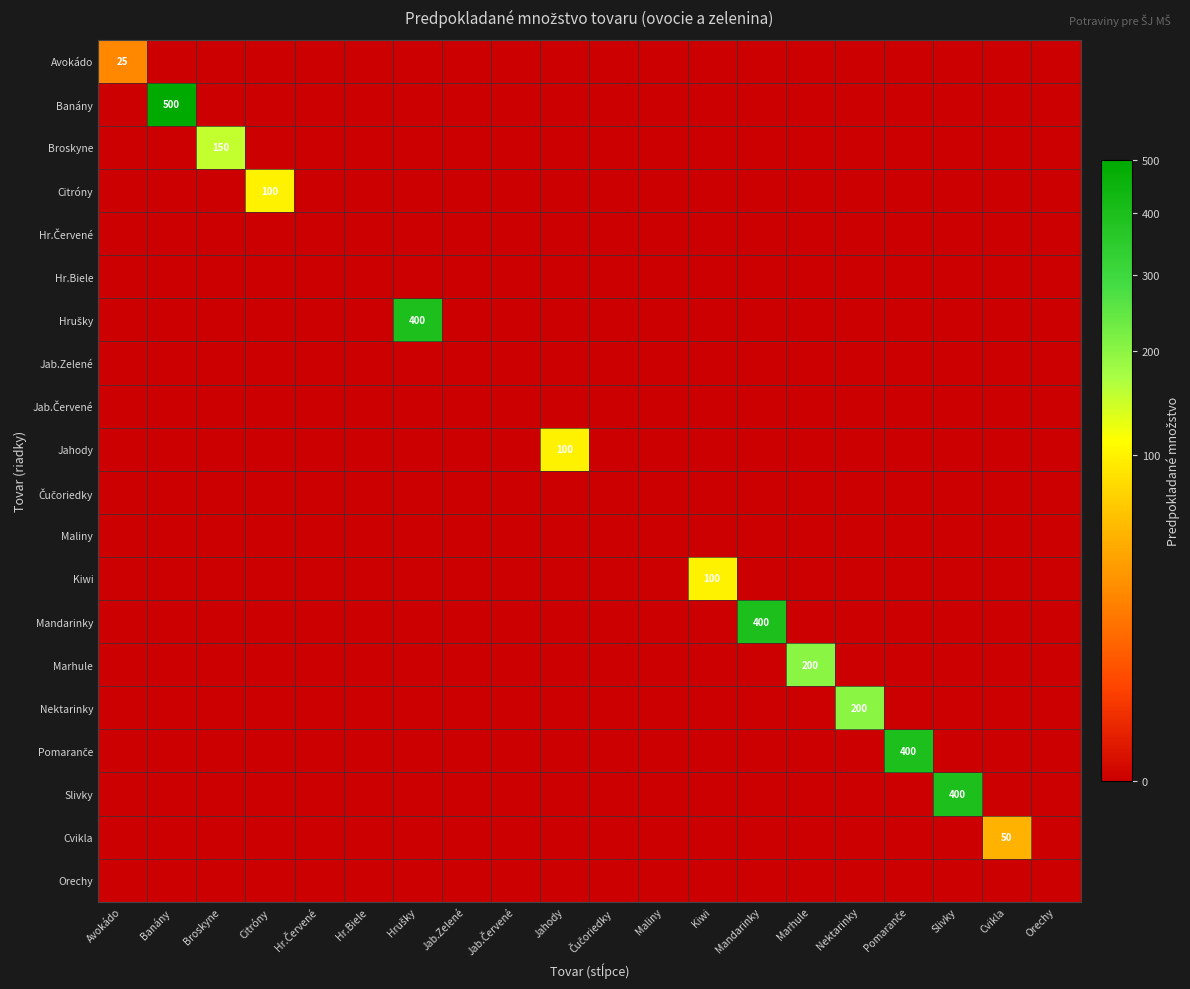

Rank the series at Kiwi from lowest to highest value.

Avokádo, Banány, Broskyne, Citróny, Hr.Červené, Hr.Biele, Hrušky, Jab.Zelené, Jab.Červené, Jahody, Čučoriedky, Maliny, Mandarinky, Marhule, Nektarinky, Pomaranče, Slivky, Cvikla, Orechy, Kiwi